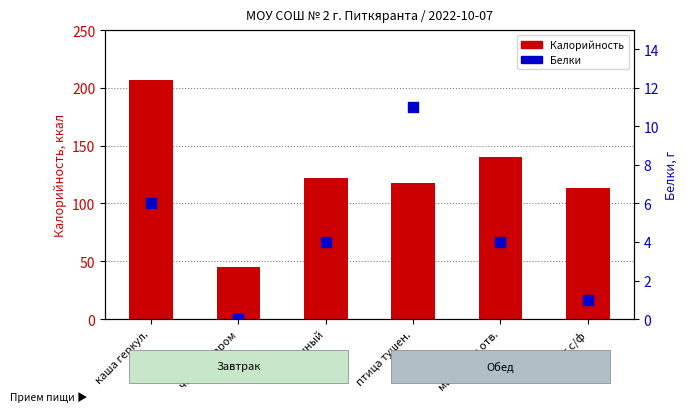

What are all the series names shown in the legend?

Калорийность, Белки